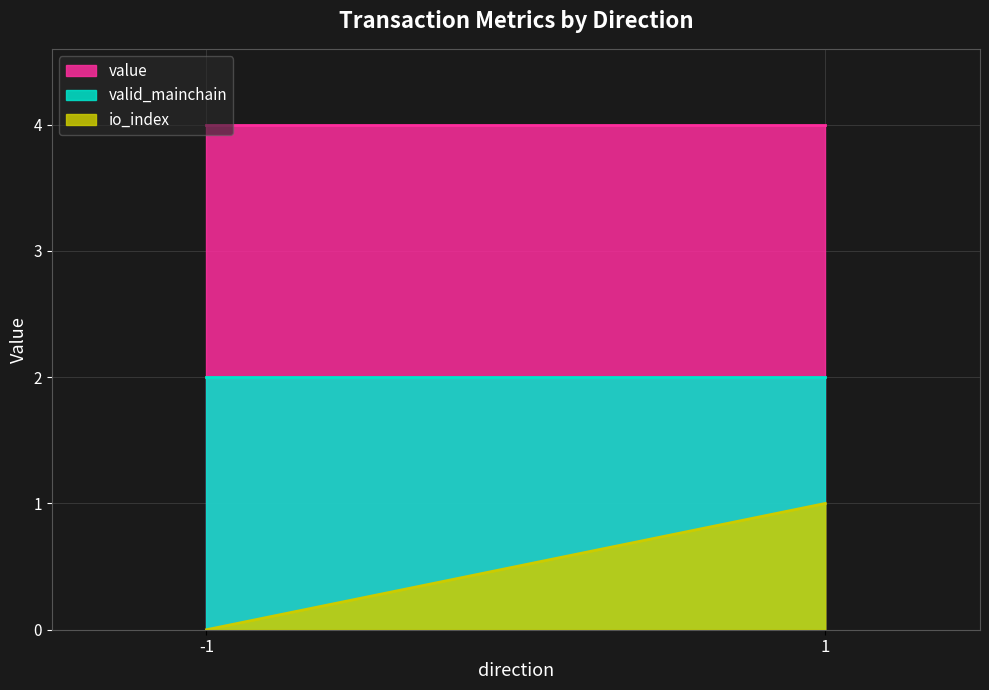

The value of valid_mainchain at 1 is 1.3. True or false?

False